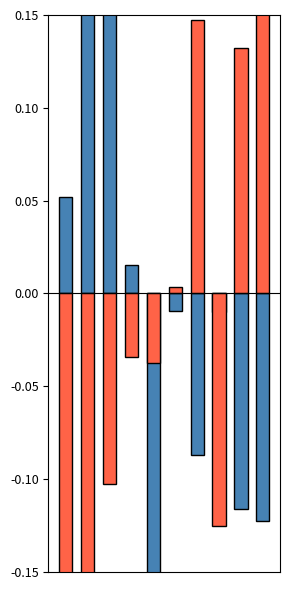

True or false: SDS_P1 has a value of -0.1 at 9.

True